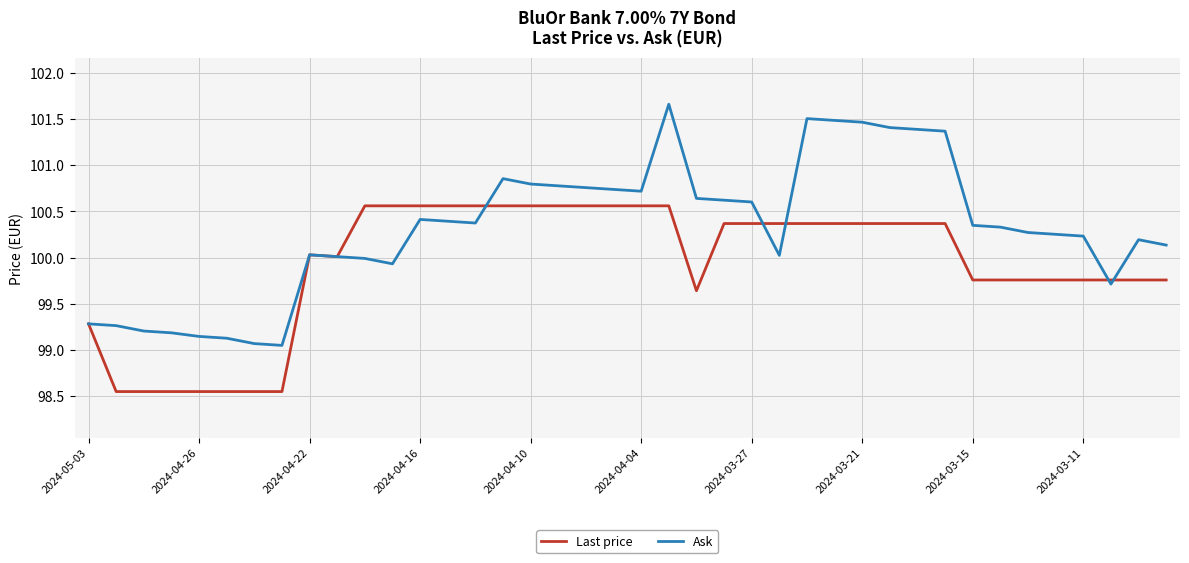

Which series ends up on top after the final intersection of Ask and Last price?

Ask